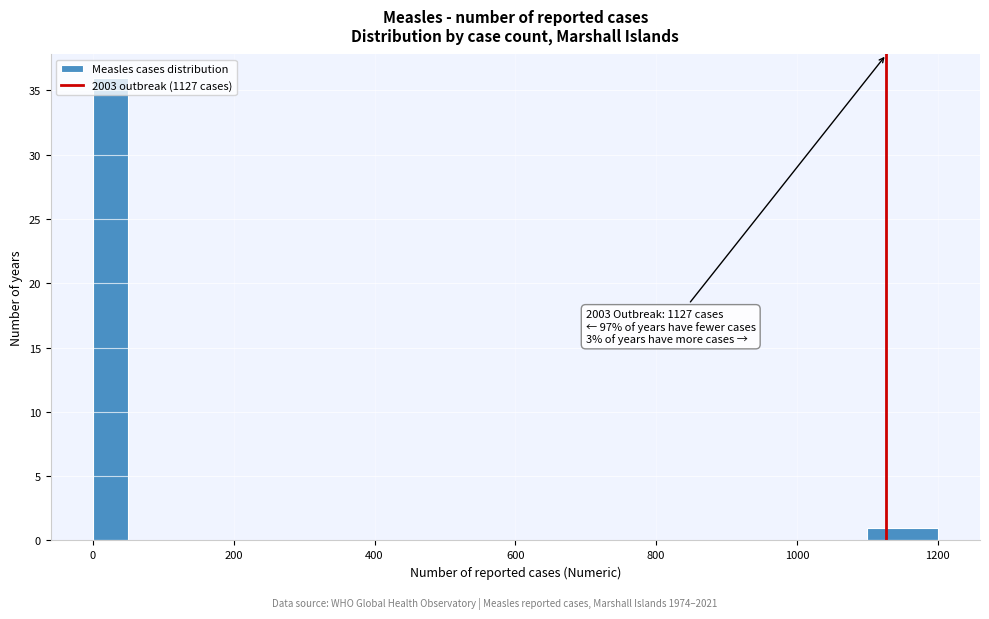

Around what value on the x-axis is the tallest bar? Give the approximate position of its centre, as read against the axis.

20